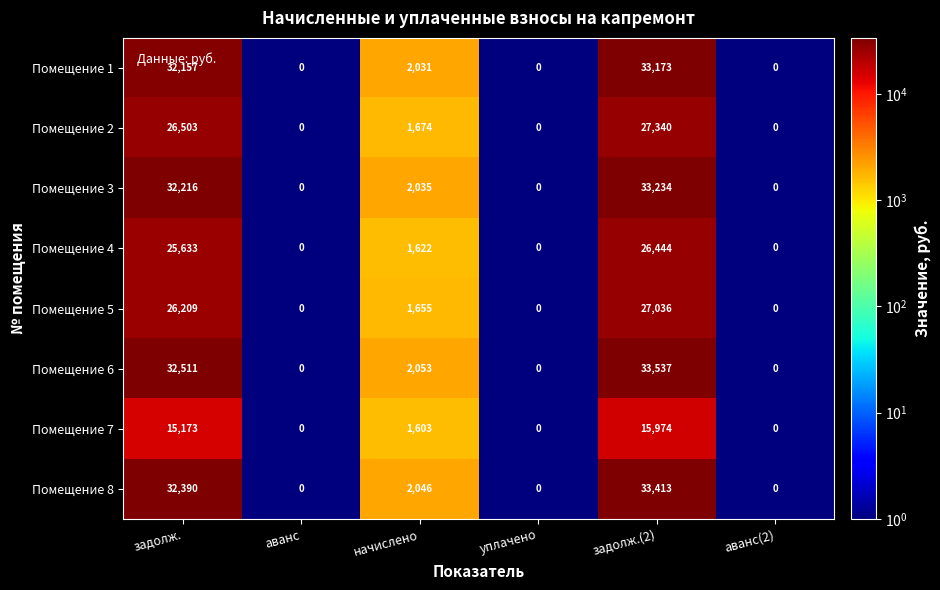

Count the number of categories in the chart.

6